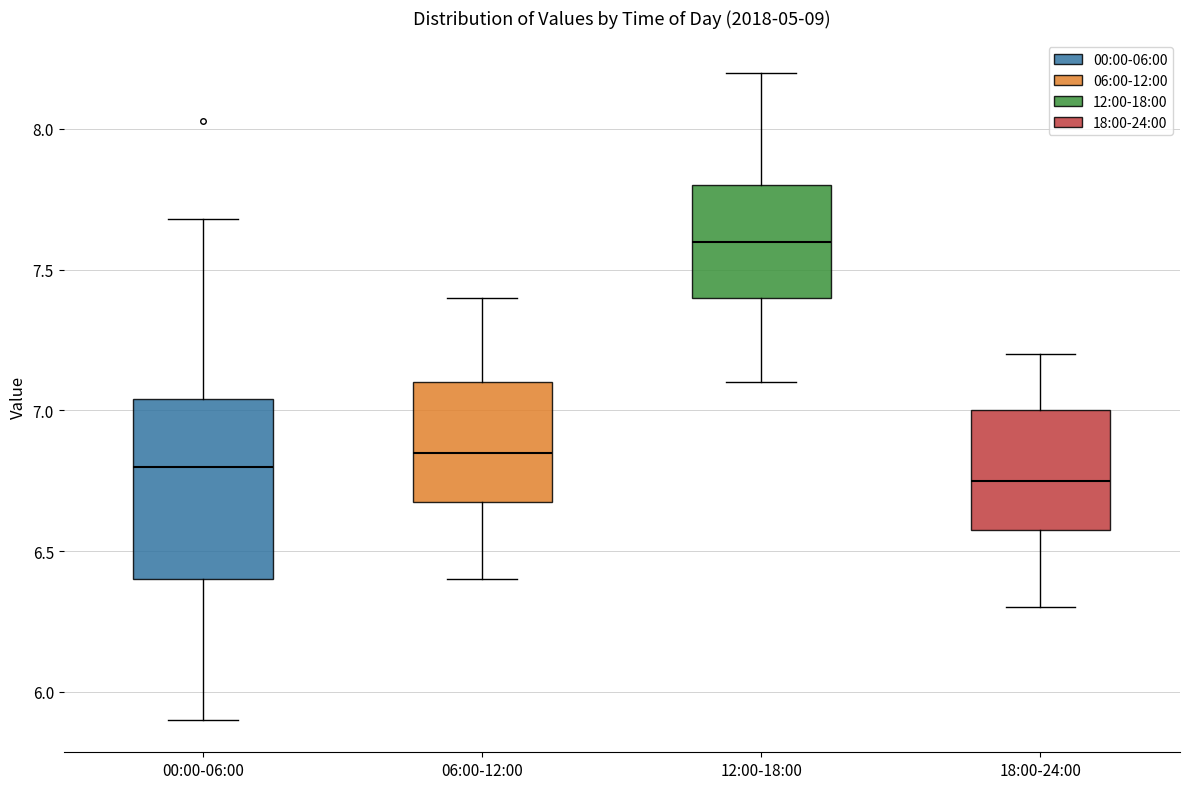

Comparing the boxes themselves (not the whiskers), which one is the tallest?

00:00-06:00